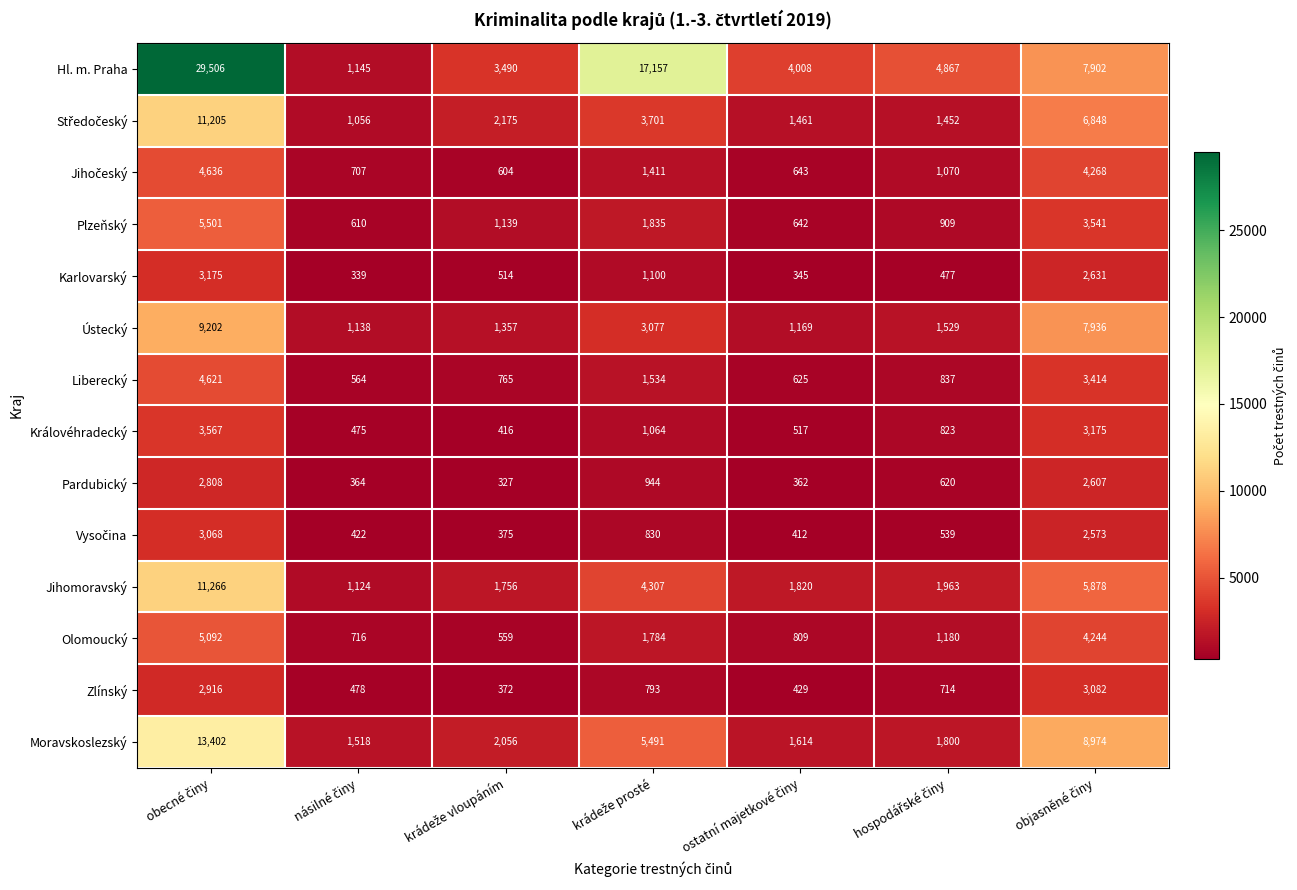

Count the number of data series in this chart.

14